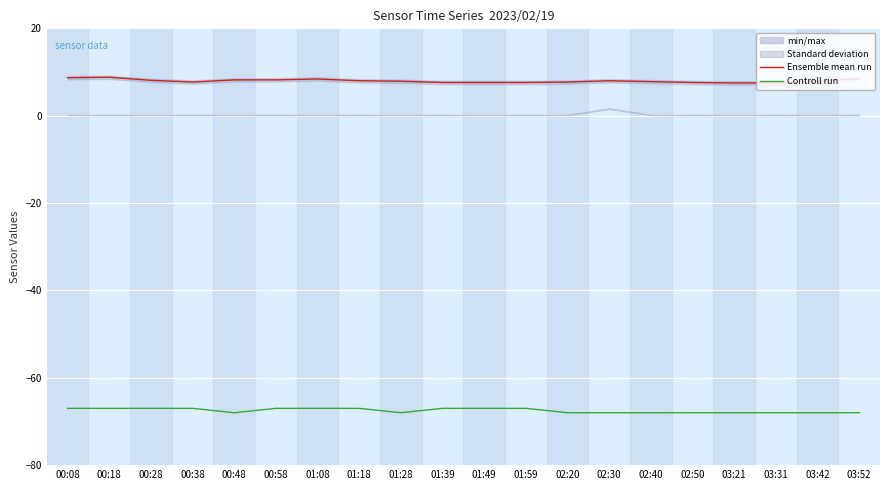

The Controll run series shows -67.0 at 01:18. True or false?

True